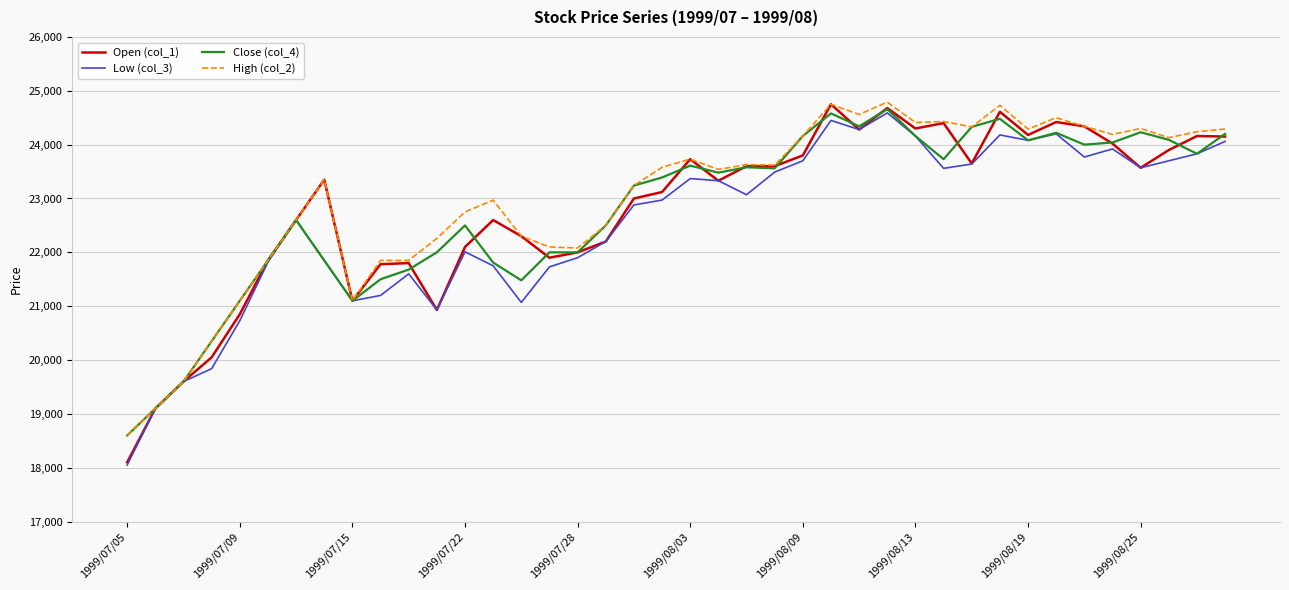

What is the minimum value for Low (col_3)?

18050